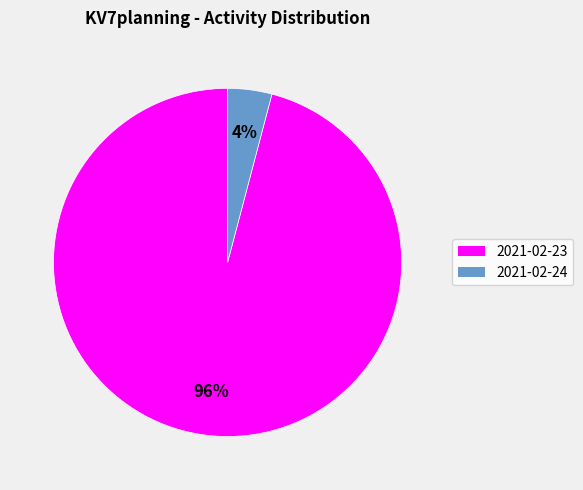

True or false: 2021-02-24 accounts for 4% of the total.

True